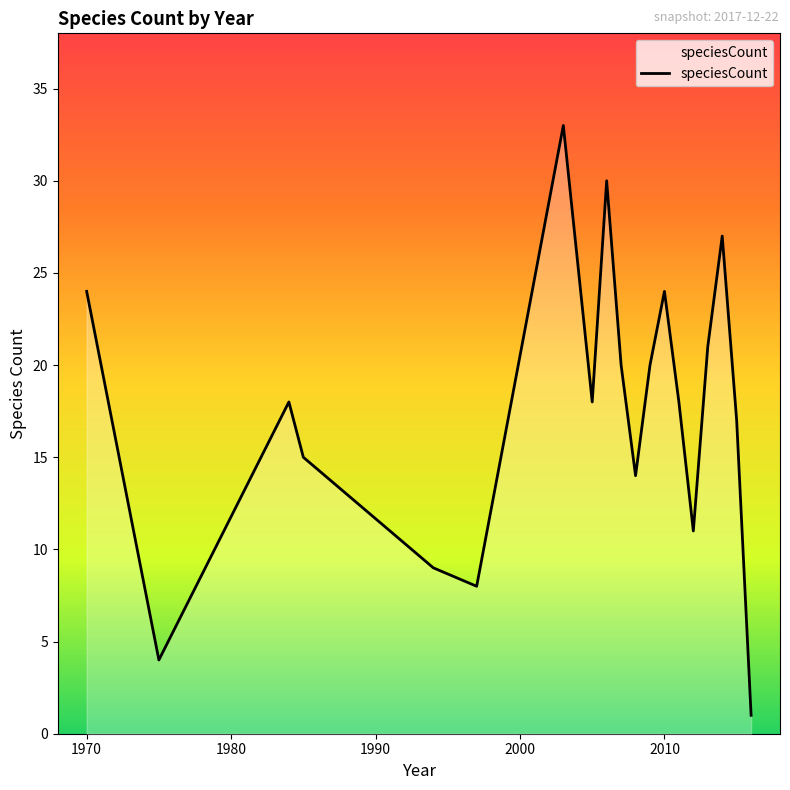

What is the difference between the maximum and minimum values?

32